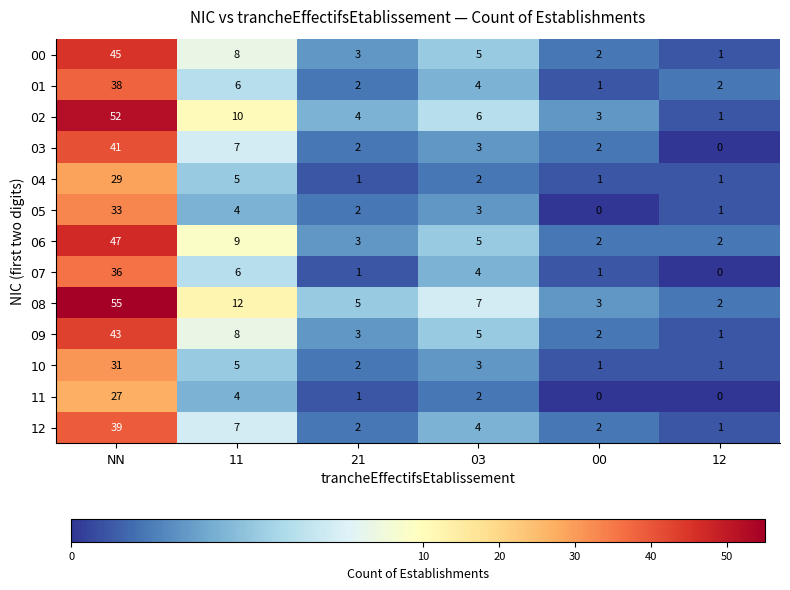

At which label does 01 reach its minimum?

00